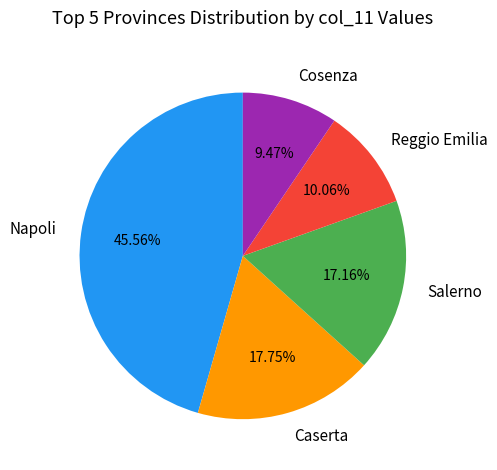

Approximately how many times larger is the value at Cosenza compared to Reggio Emilia?

0.9